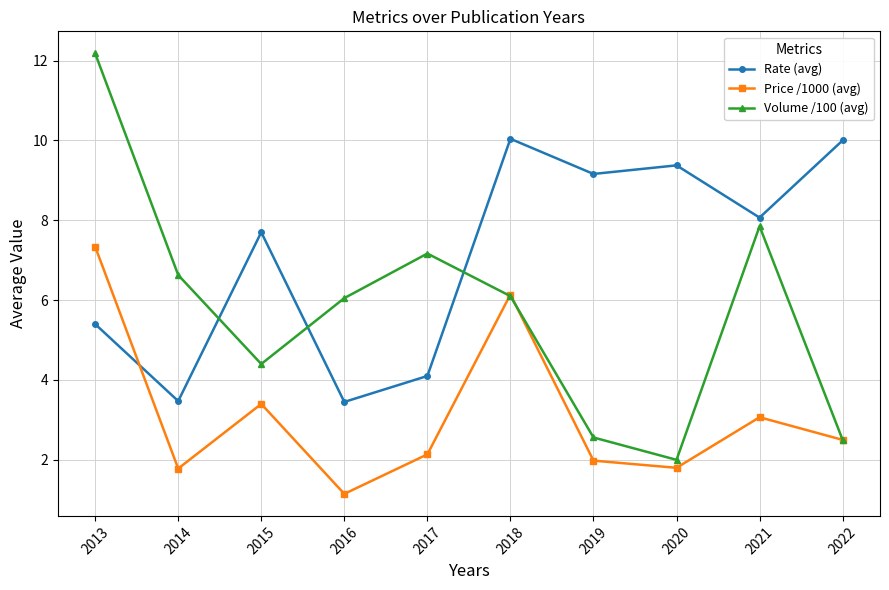

True or false: Rate (avg) has a value of 4.5 at 2021.

False